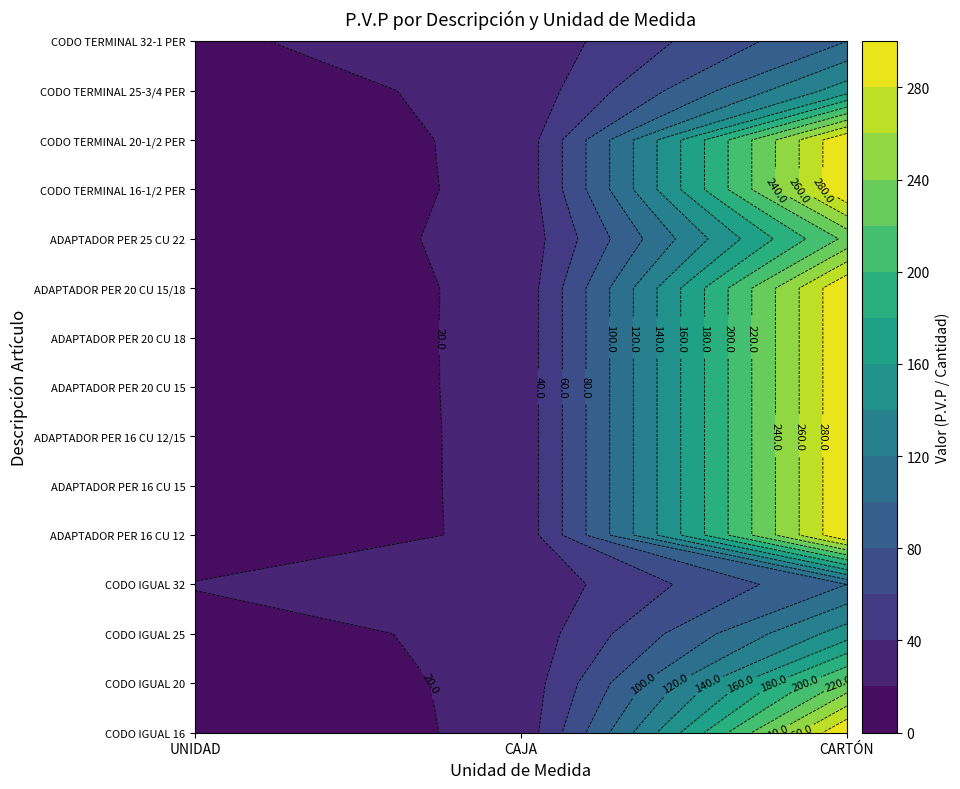

At which category is the sum across all series the highest?

CARTÓN